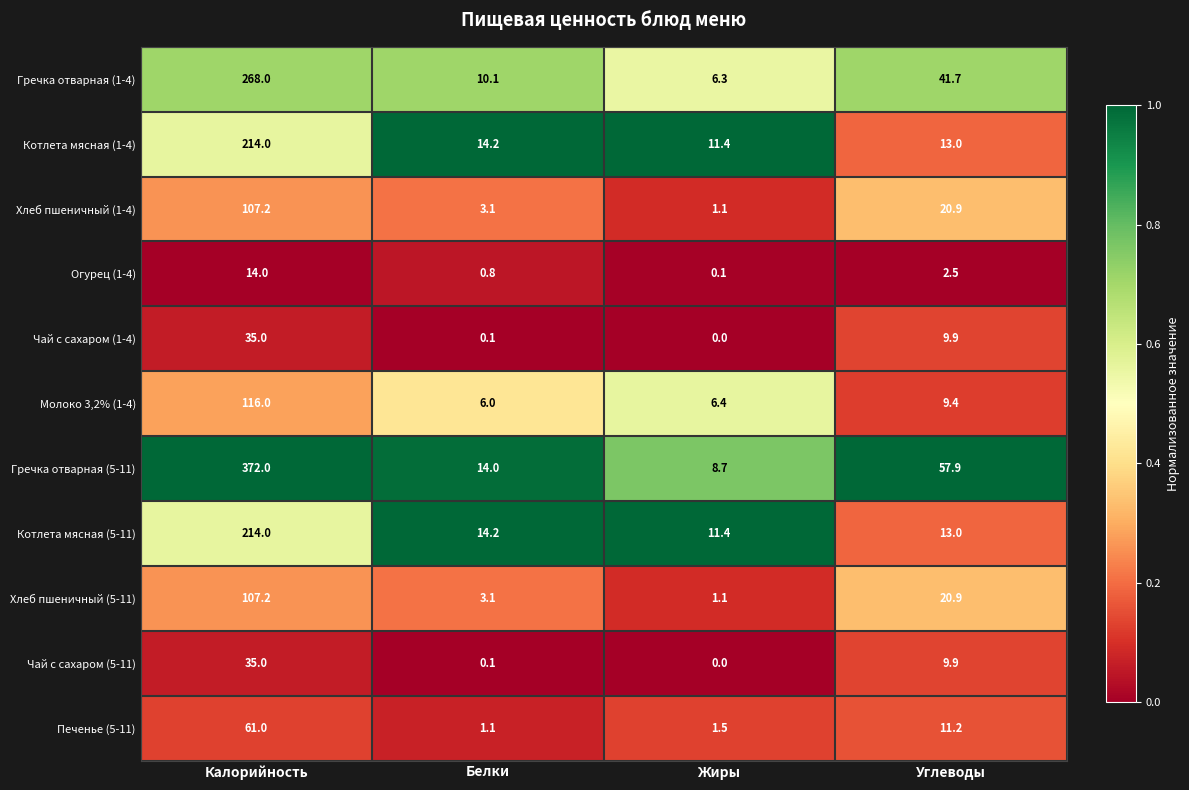

Is the value of Хлеб пшеничный (1-4) at Углеводы greater than the value of Котлета мясная (5-11) at Калорийность?

No